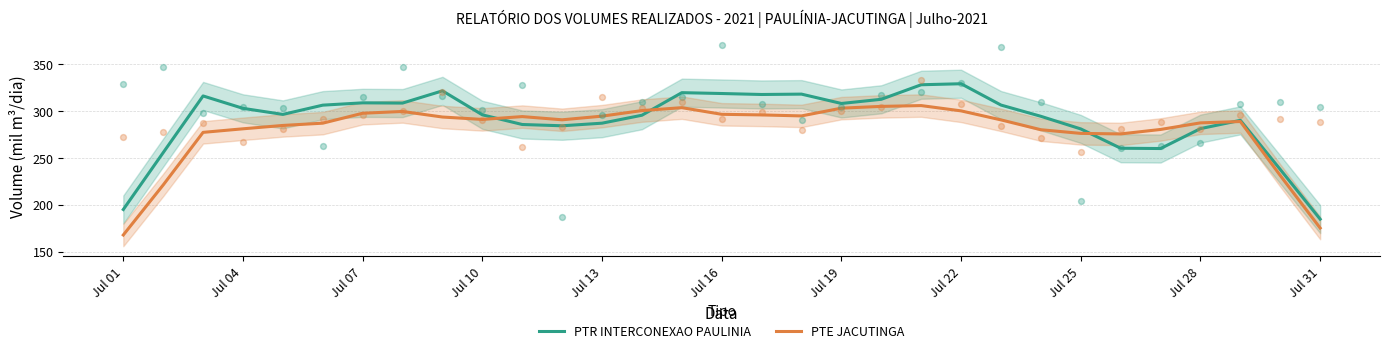

Which series has the largest total across all categories?

PTR INTERCONEXAO PAULINIA